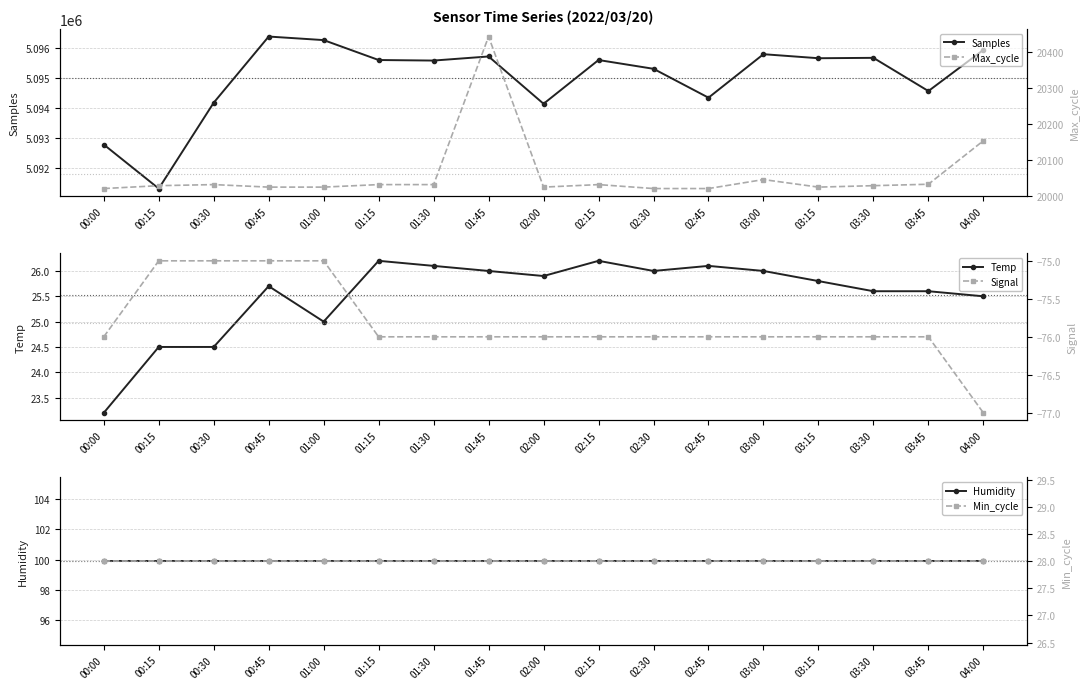

What is the total value across all series at 00:45?

5116488.6